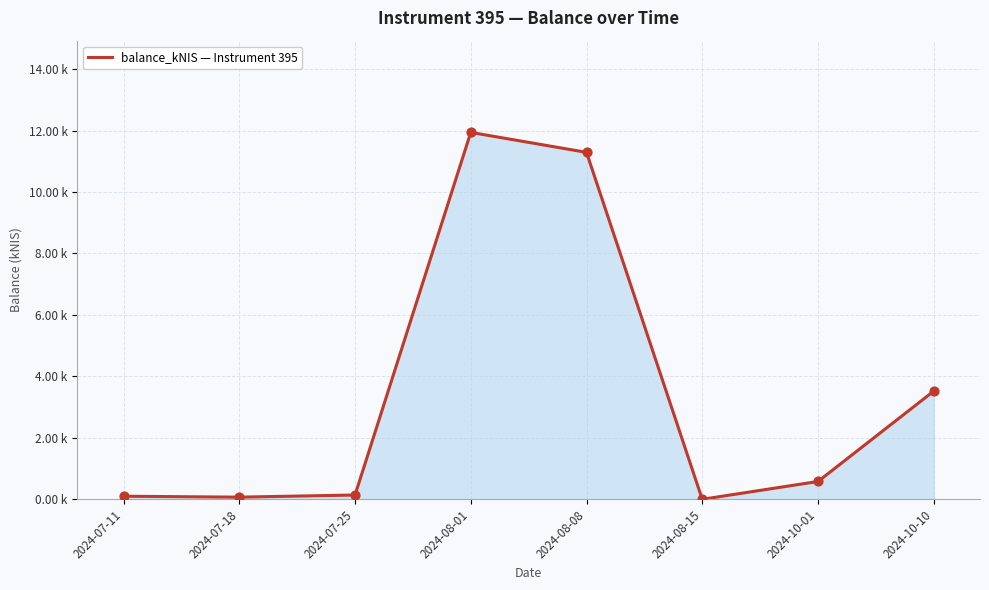

What is the change in value from 2024-07-18 to 2024-07-25?

+0.1